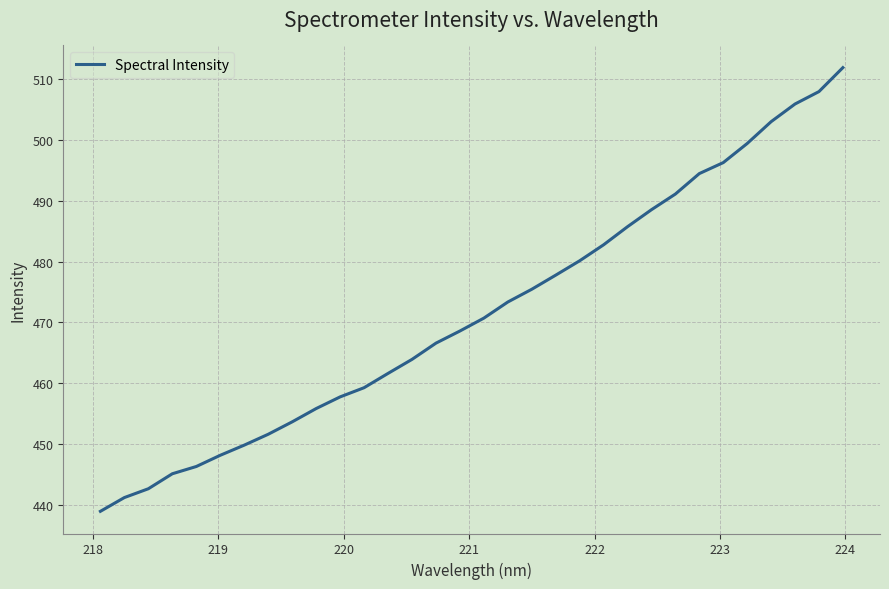

True or false: there are more than 0 points higher than both neighbors.

False